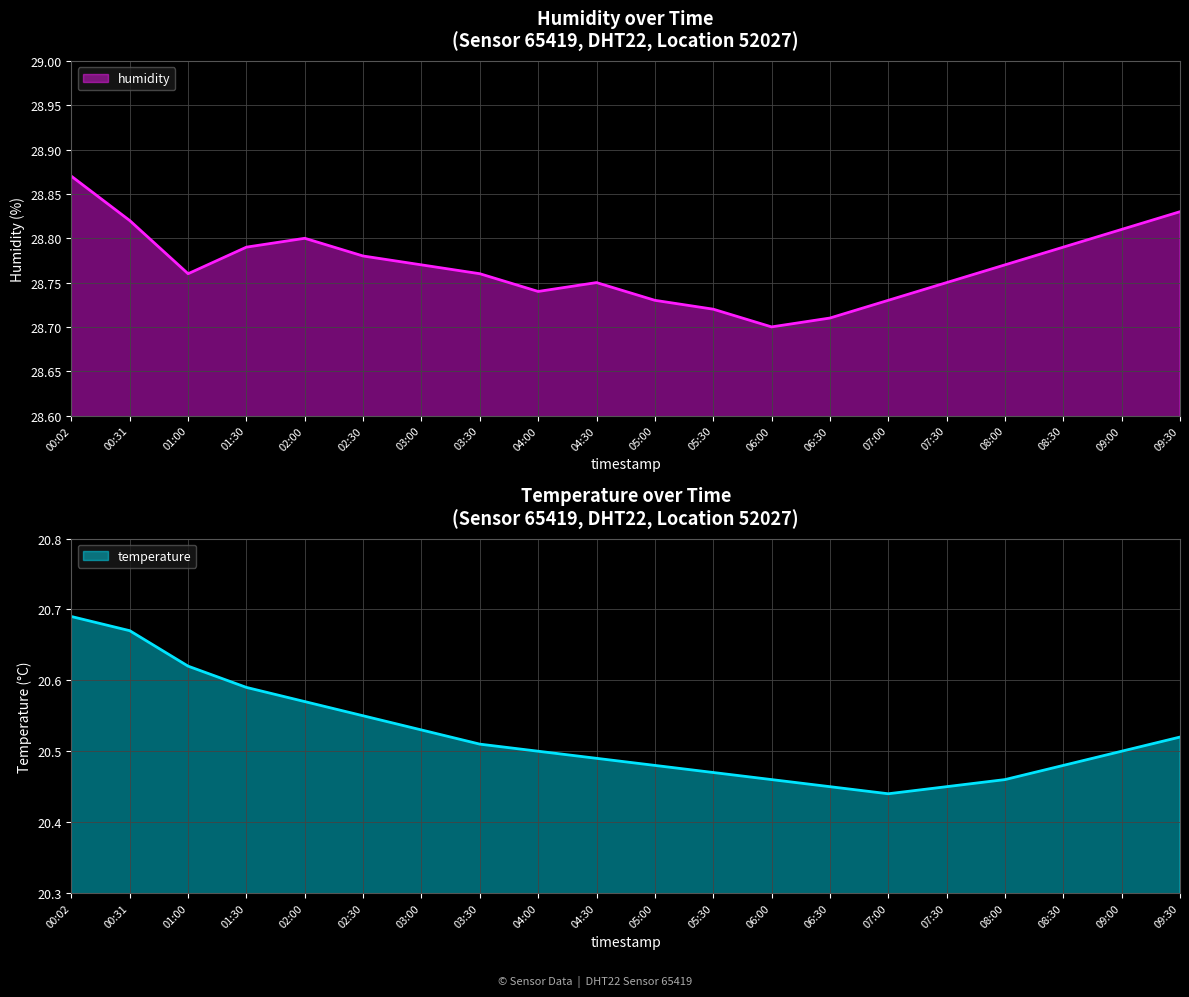

What is the value of the temperature point at the 9th from the left?

20.5